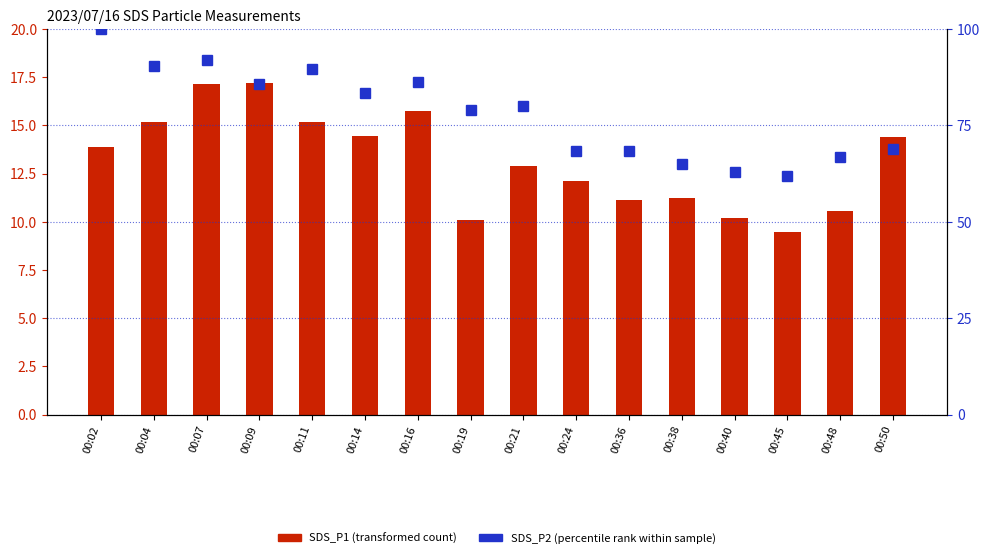

What is the difference between the SDS_P1 (transformed count) values at 00:48 and 00:19?

0.5